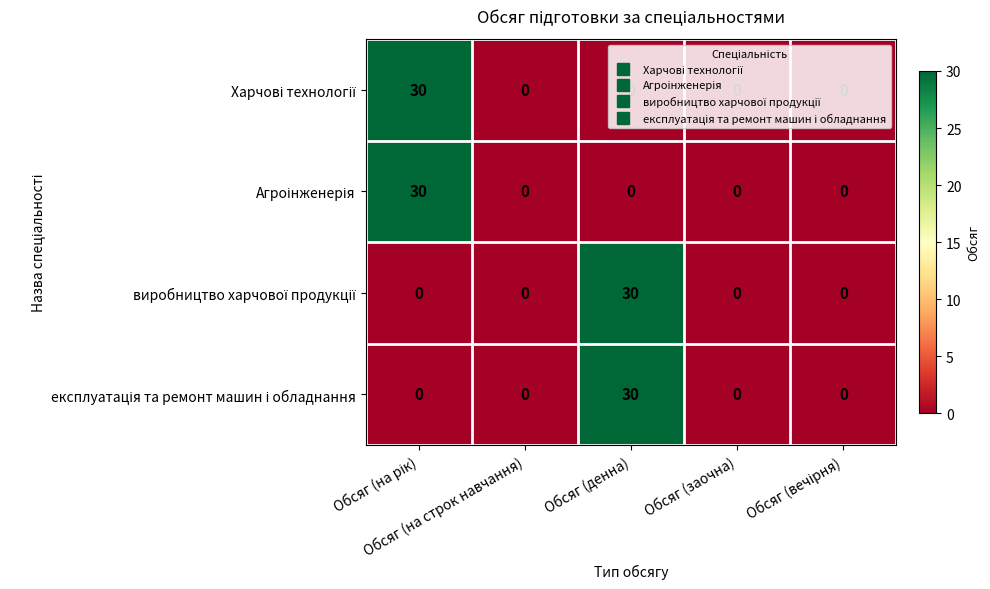

What is the greatest value displayed?

30